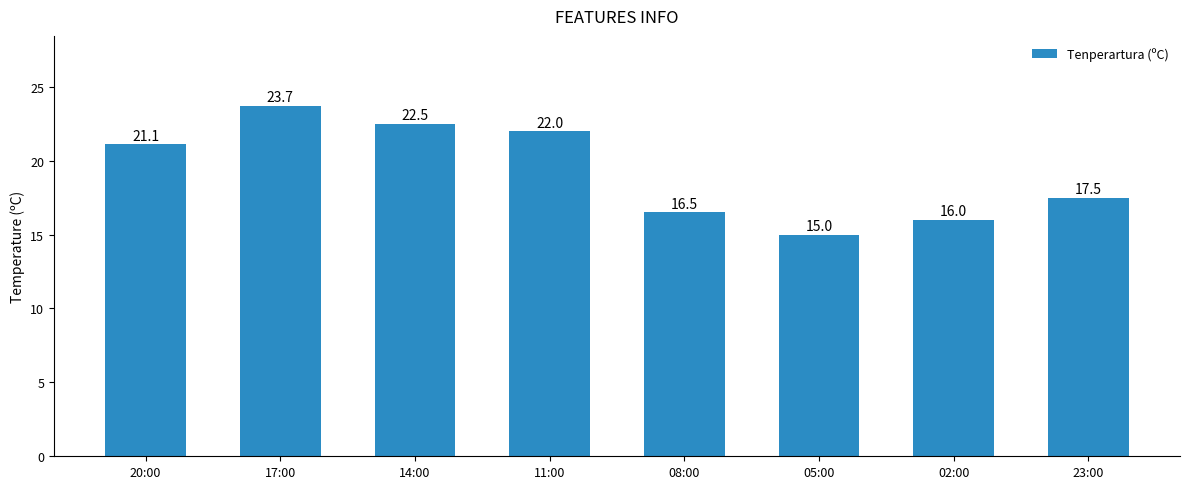

At which category does the chart reach its peak across all series?

17:00